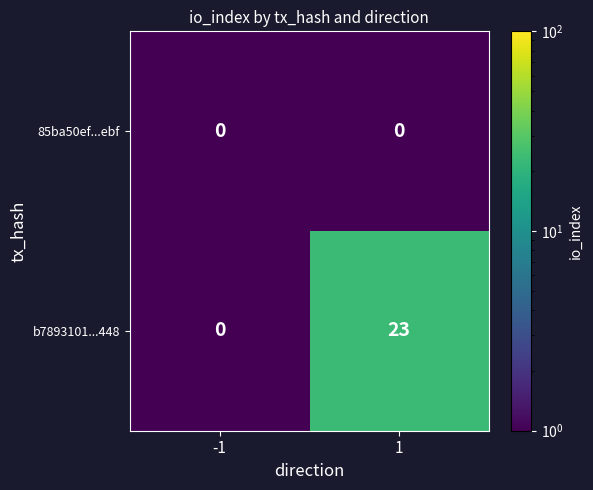

What is the average value of the b7893101...448 series?

12